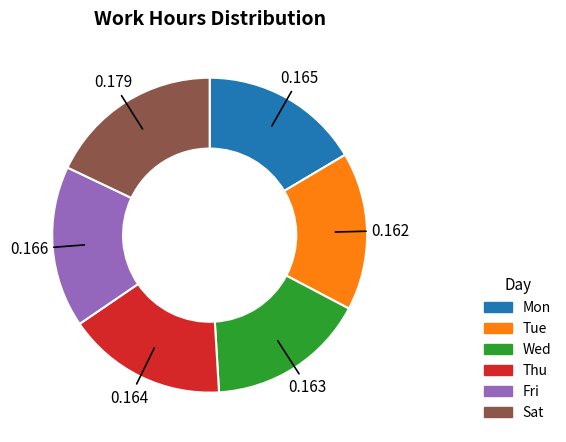

How many slices are in this pie chart?

6